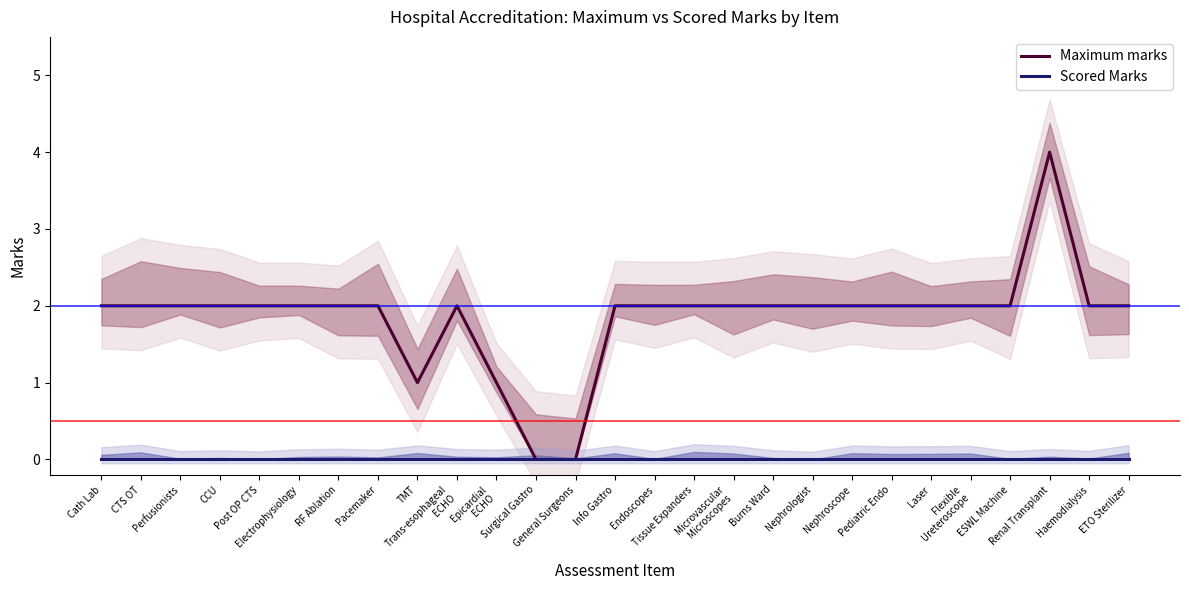

What value does the Maximum marks series have at Electrophysiology?

2